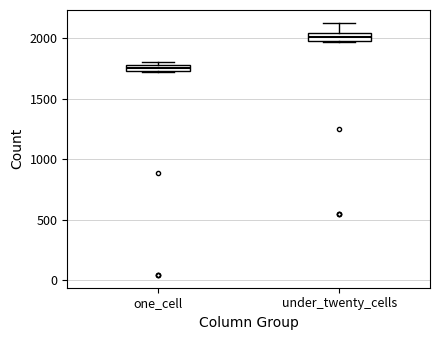

Where is the lower edge of the box for one_cell on the y-axis? The values are not printed on the chart, so give them approximately, as read against the axis.

1750